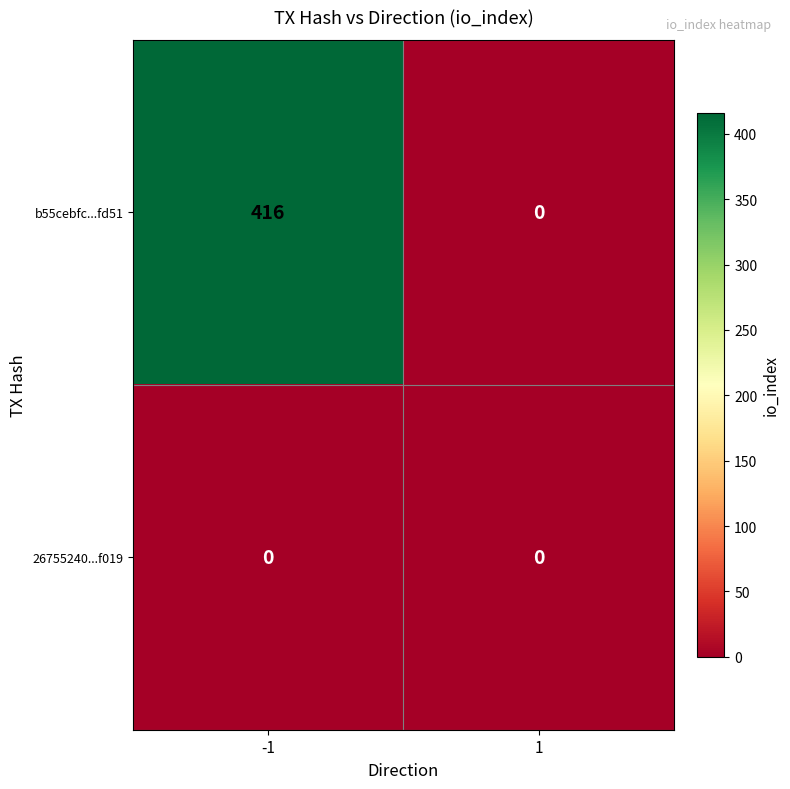

Rank the series at -1 from highest to lowest value.

b55cebfc...fd51, 26755240...f019